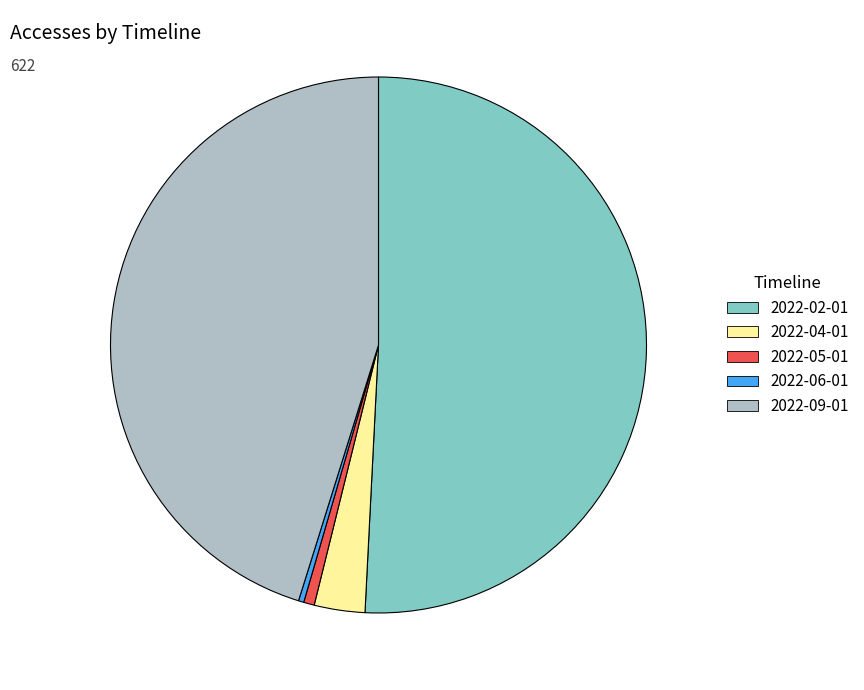

Is the sum of 2022-06-01 and 2022-02-01 greater than half?

Yes